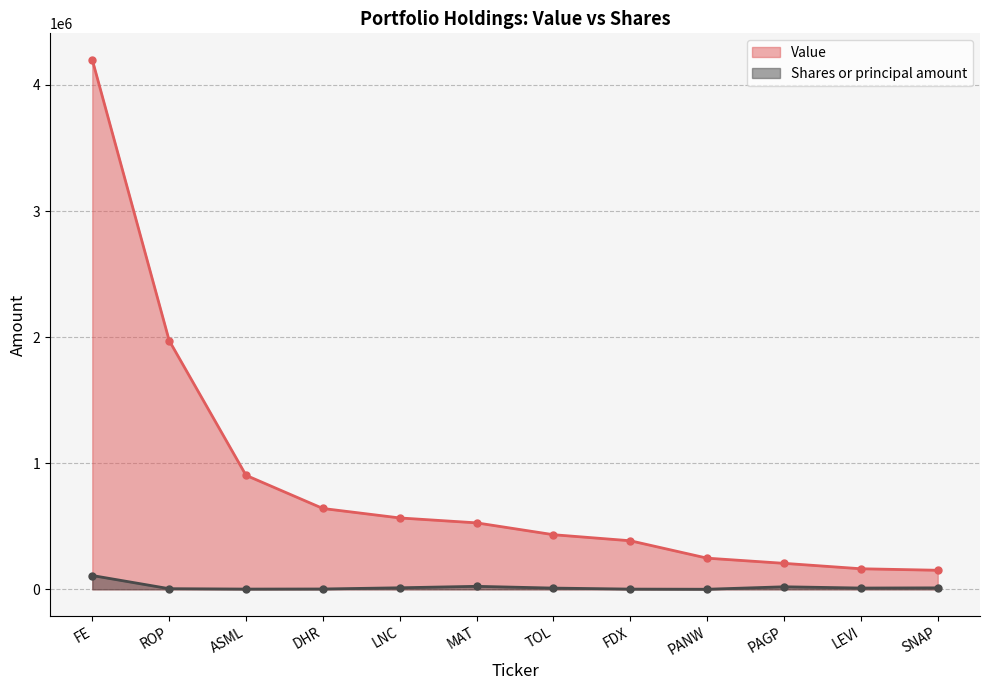

Is it true that Value equals 773433 at TOL?

False